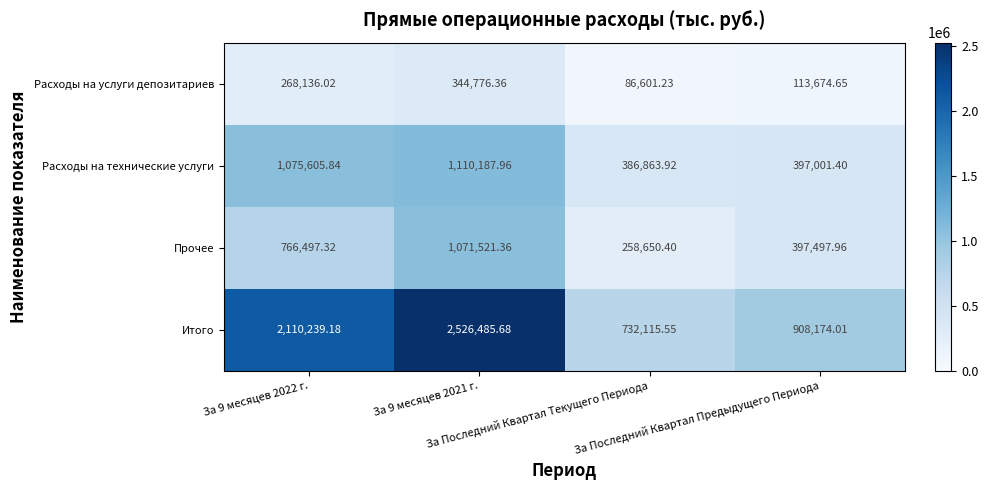

Which series has the widest spread of values?

Итого